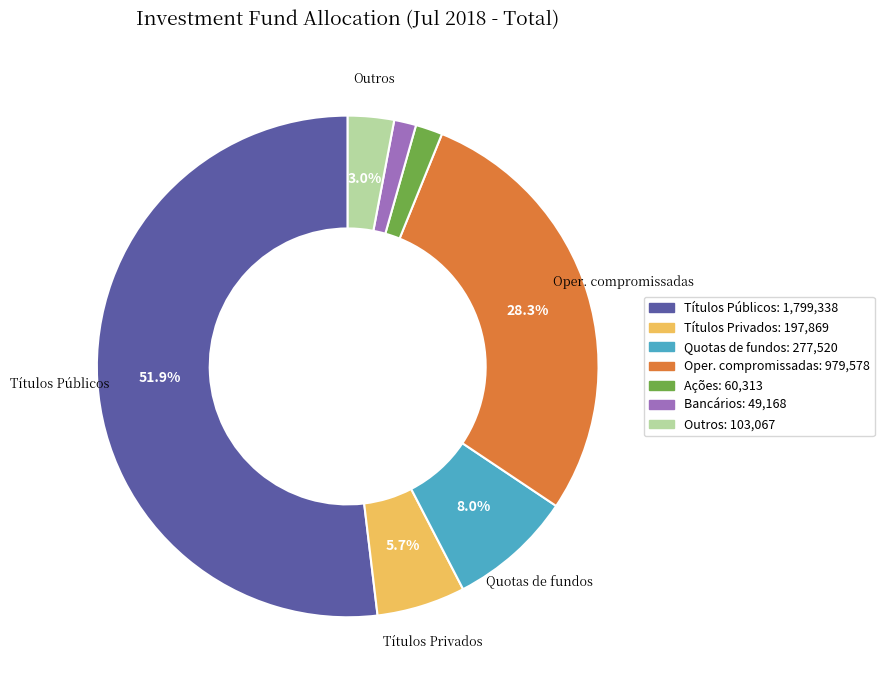

What percentage is NOT represented by Quotas de fundos?

92.0%